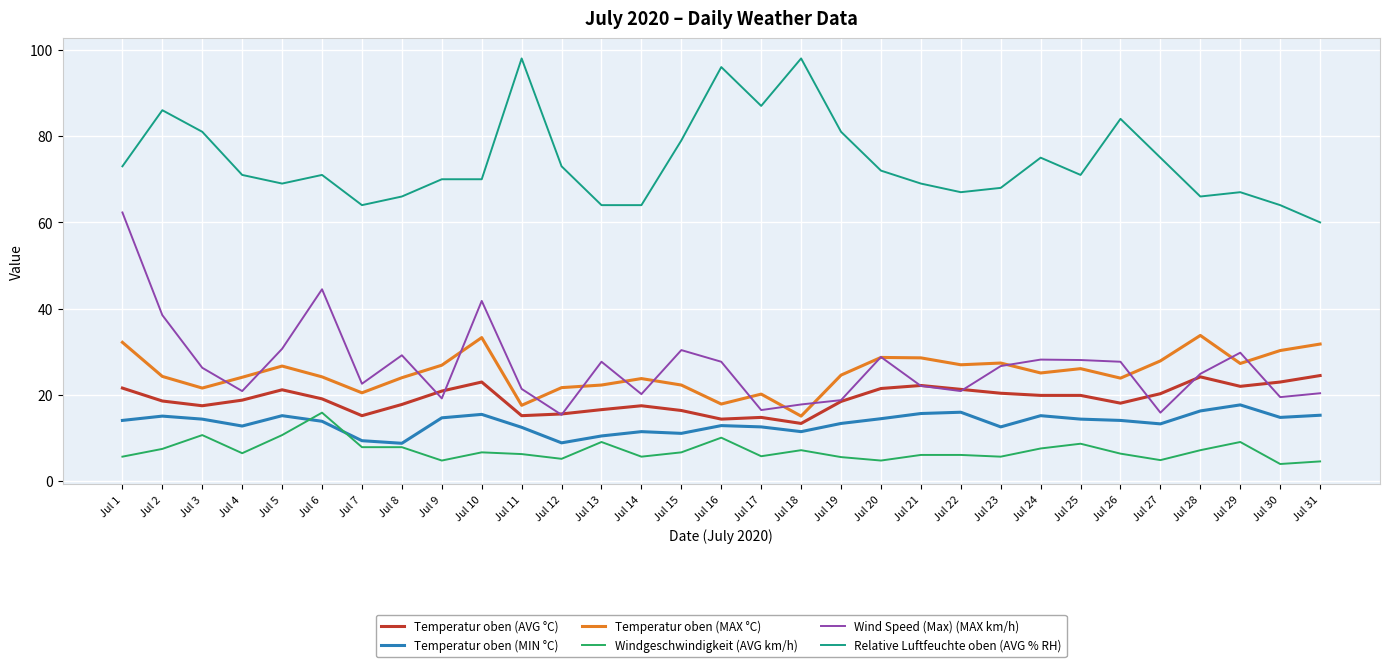

Is this an area chart (filled region under the line)?

No